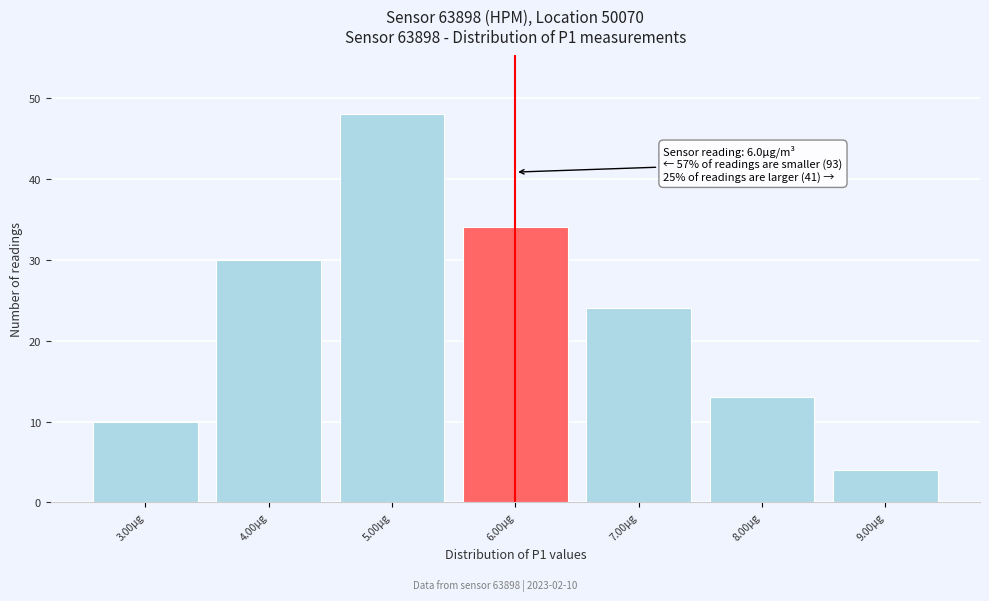

Over which range of the x-axis is the bar tallest?

4.5 to 5.5